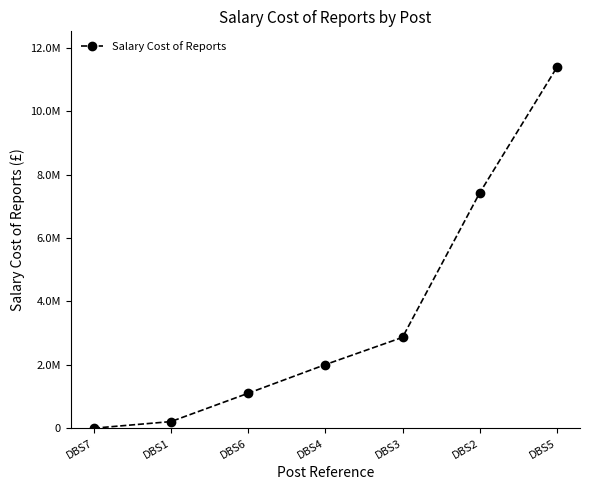

What is the sum of the values at DBS3 and DBS6?

3967668.0